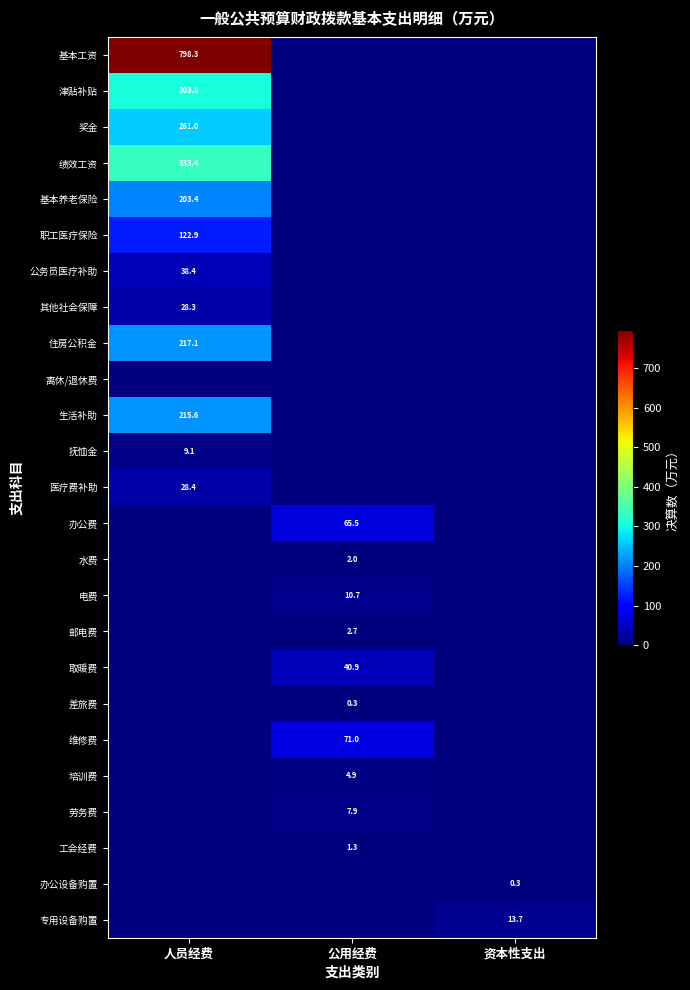

Is it true that 奖金 equals 261.0 at 人员经费?

True